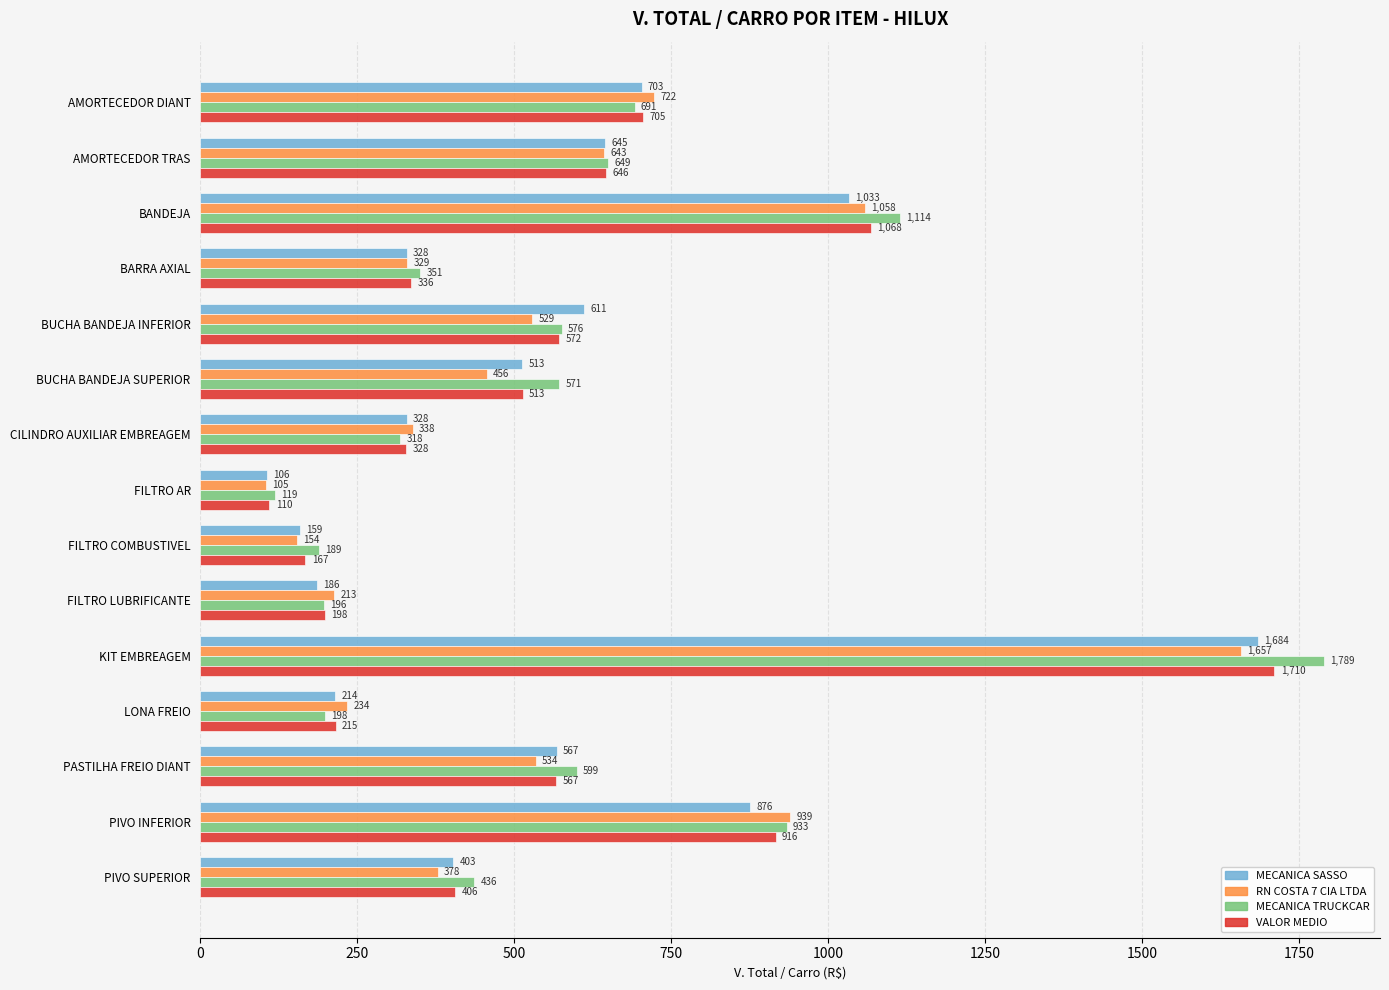

What is the average value of the MECANICA SASSO series?

557.1